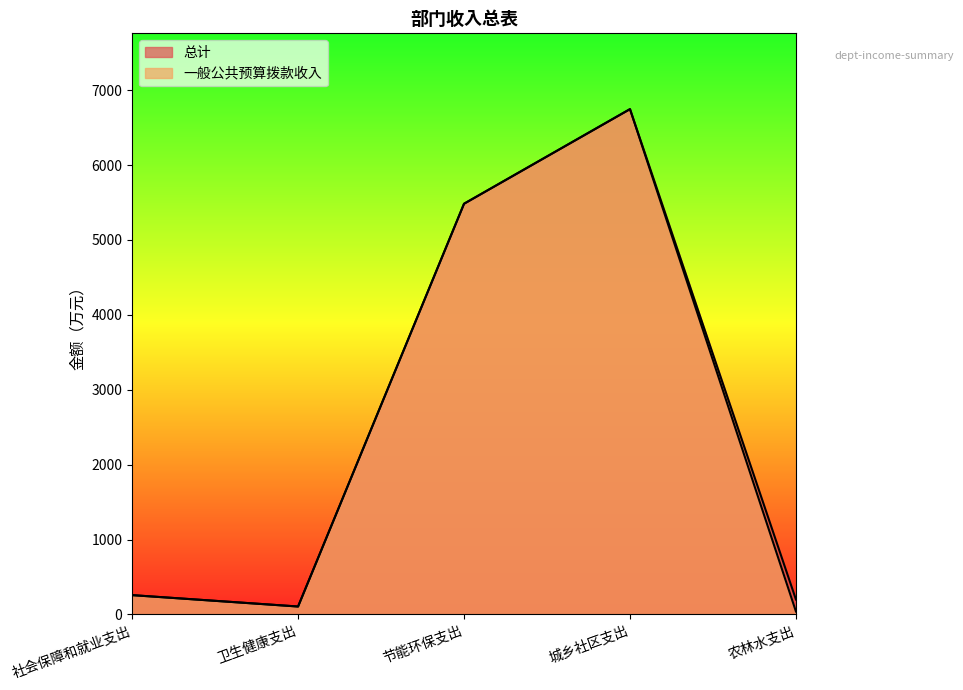

How many lines are shown in the chart?

2